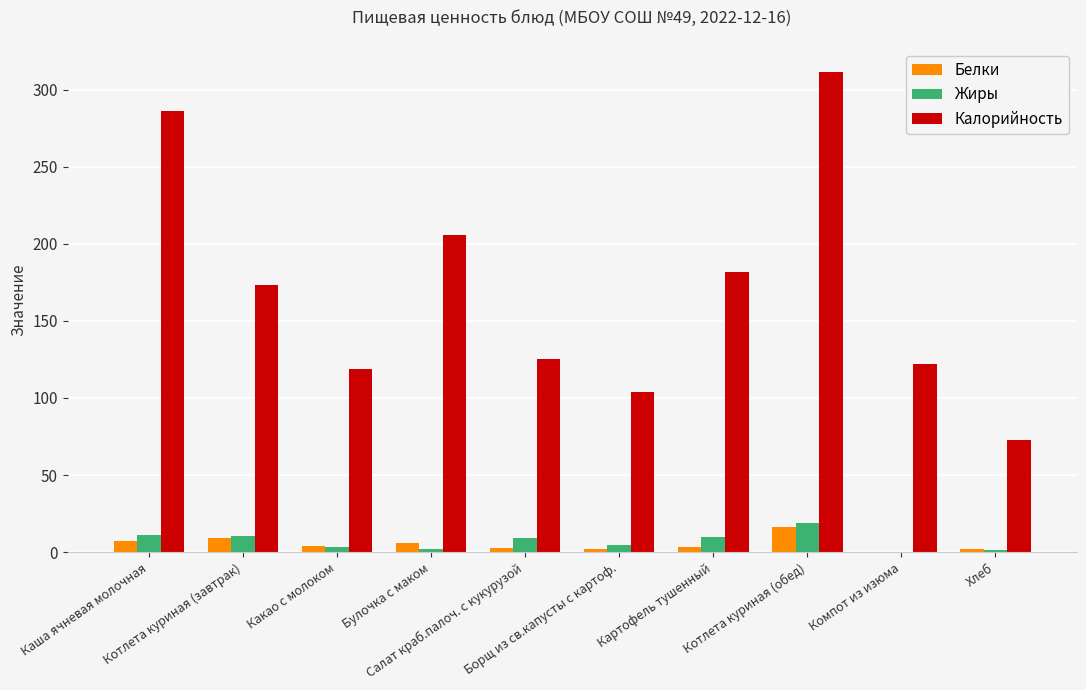

Which category has the highest value in the Жиры series?

Котлета куриная (обед)